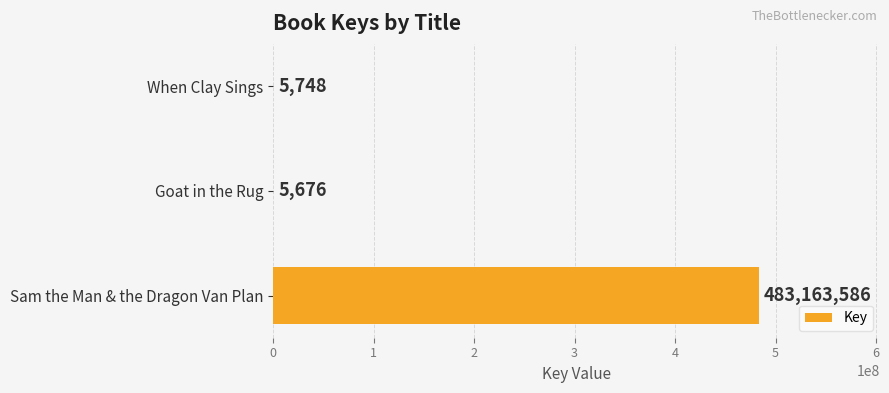

How many data points does each series have?

3